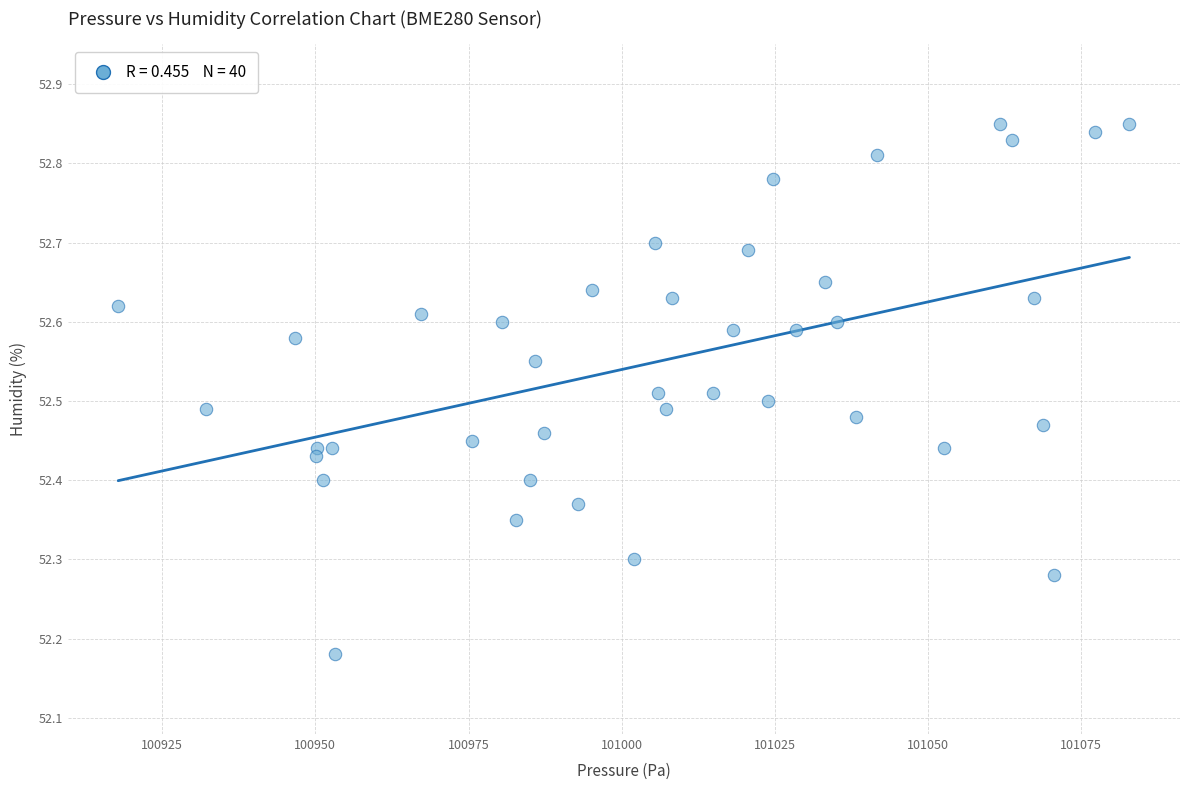

What is the range of Y values (max minus min)?

0.7